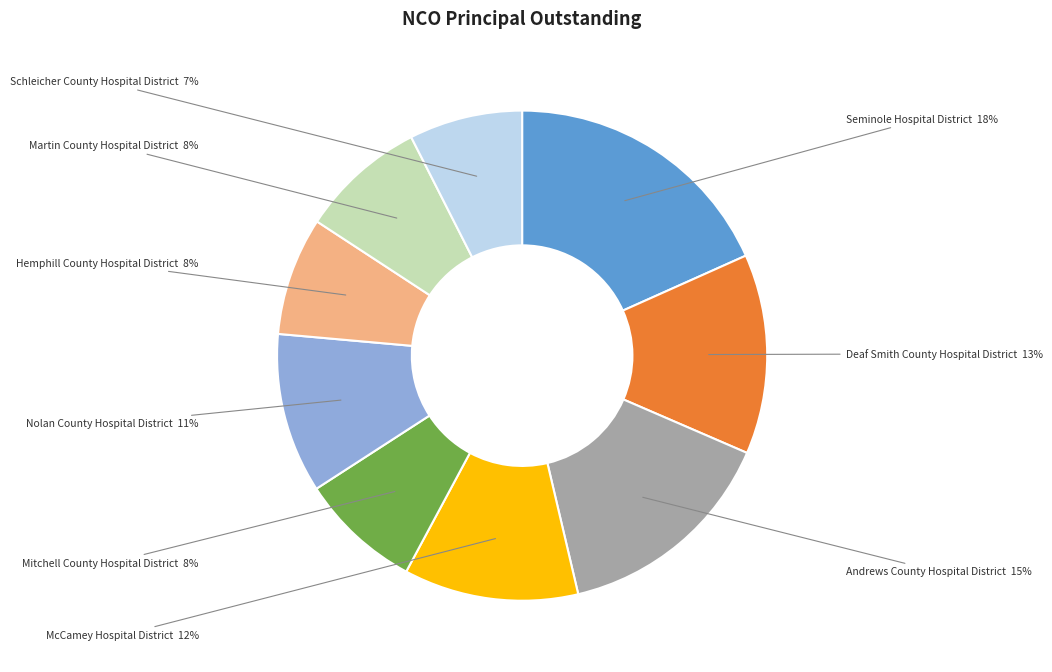

To the nearest percent, what is the average slice percentage?

11%